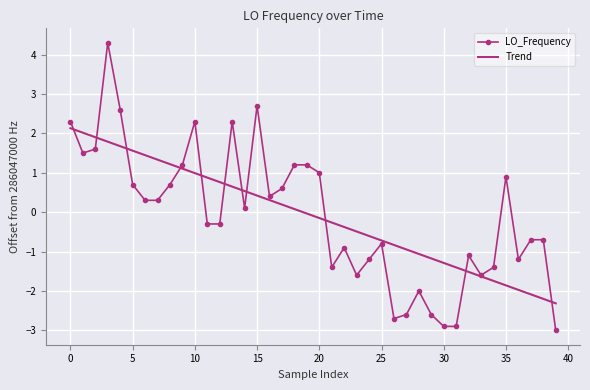

What is the difference between the maximum and minimum values in the LO_Frequency series?

7.3